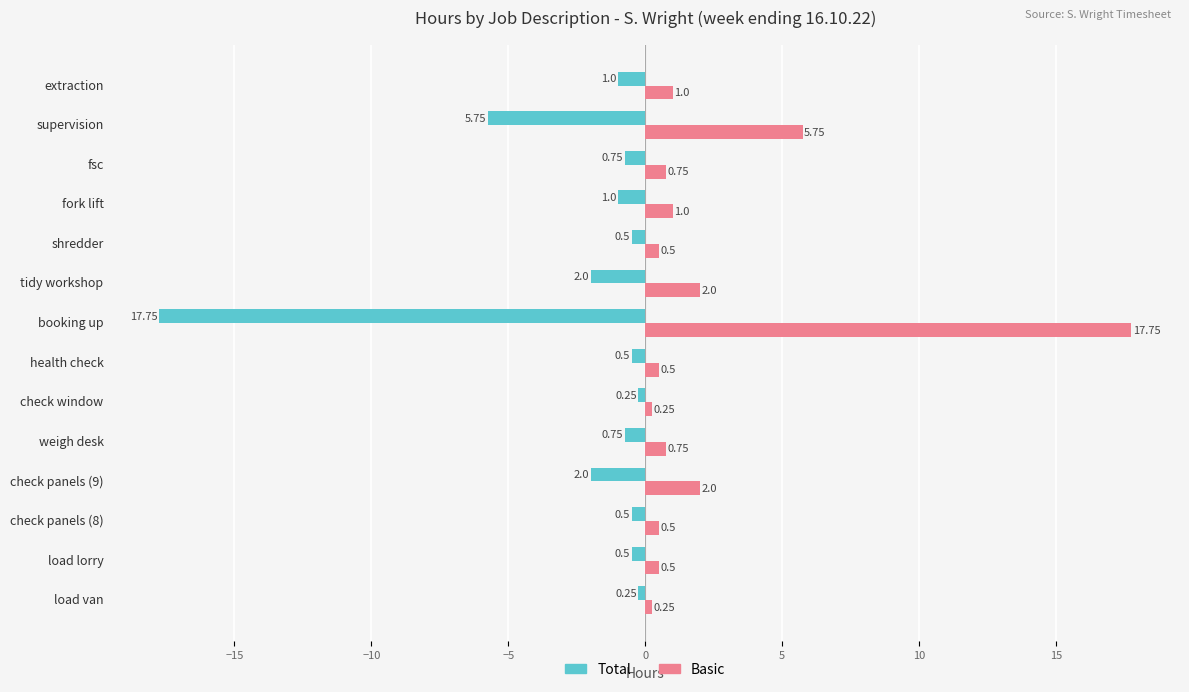

Is the value of Basic at health check greater than the value of Total at shredder?

Yes